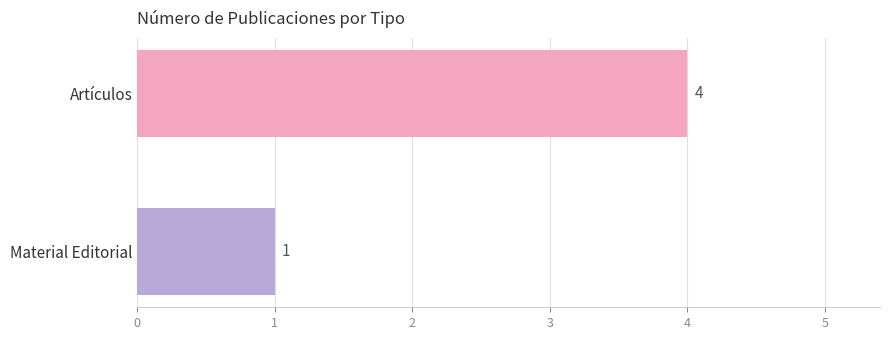

List the labels in order of value, largest first.

Artículos, Material Editorial